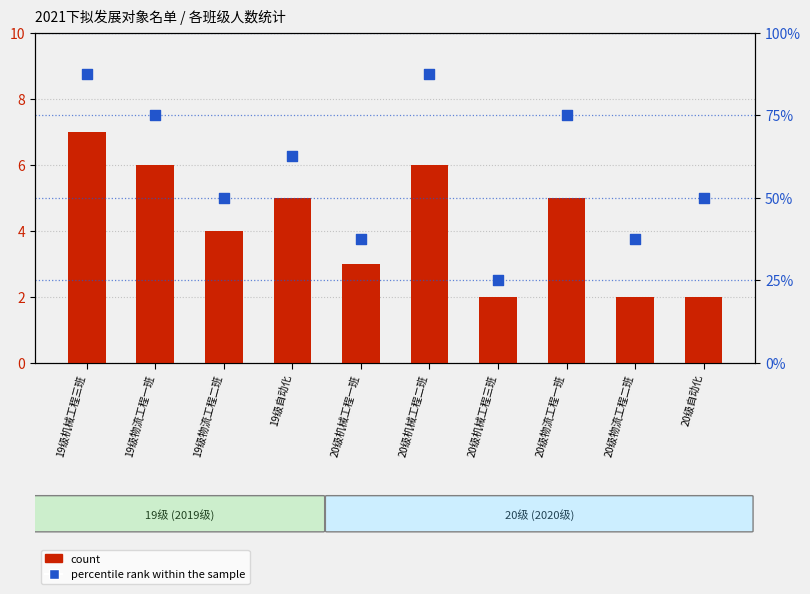

Which series has the largest Y range (max minus min)?

percentile rank within the sample